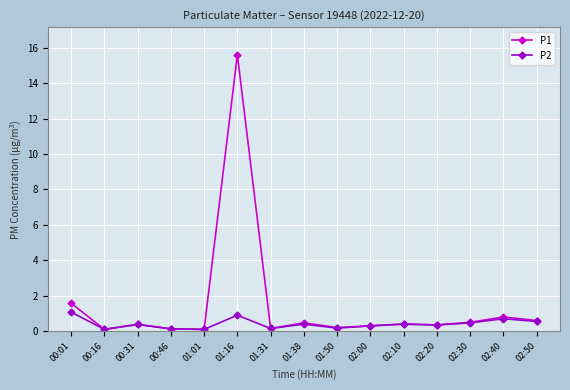

What are all the series names shown in the legend?

P1, P2